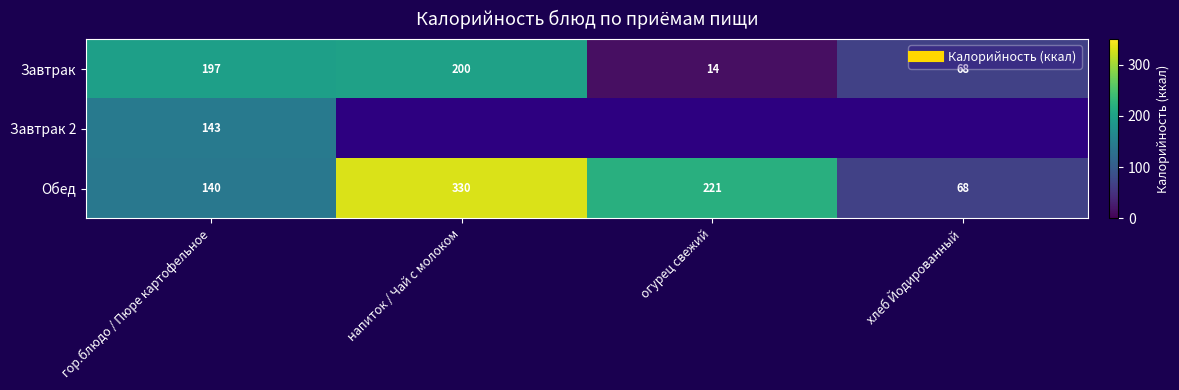

What is the sum of all Обед values?

759.0